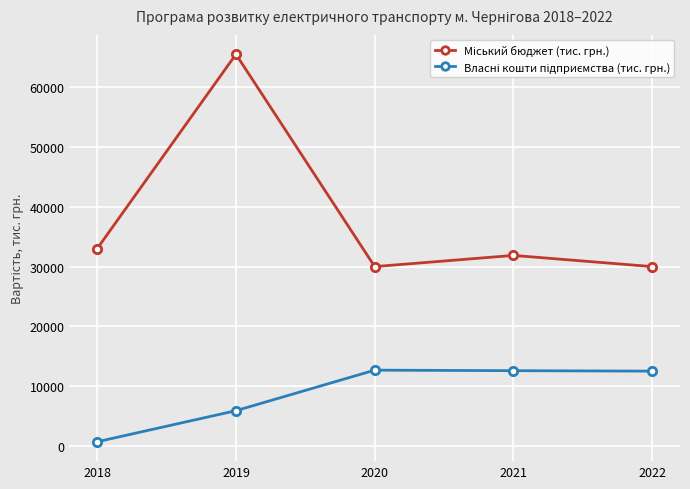

Count the number of data series in this chart.

2